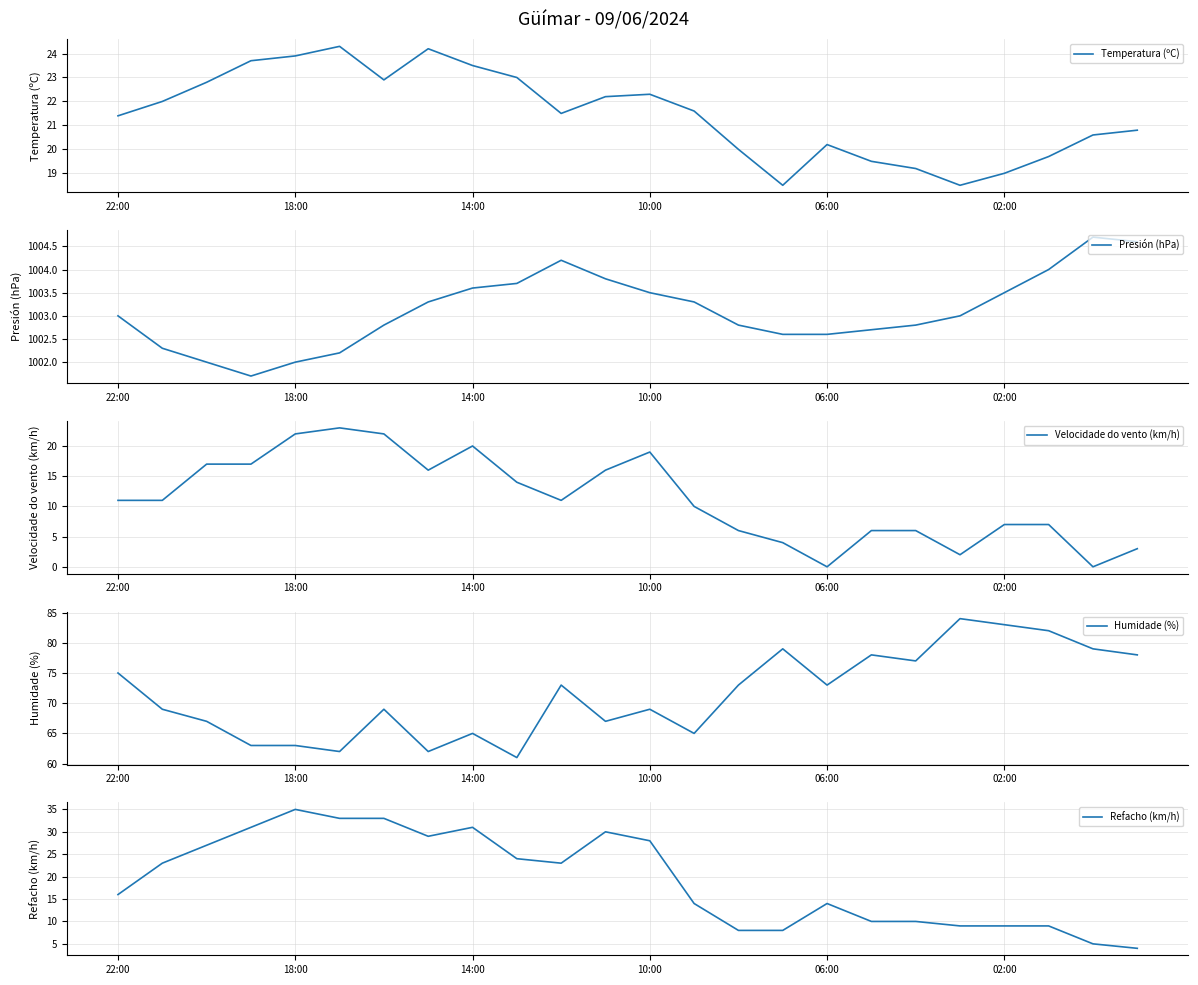

True or false: Refacho (km/h) has a value of 21.2 at 02:00.

False